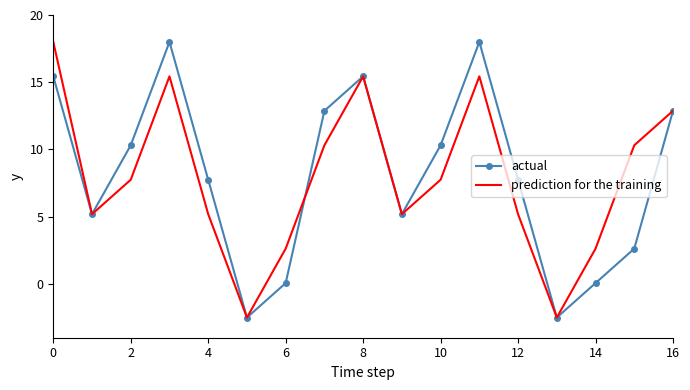

What is the maximum value shown in the chart?

18.0